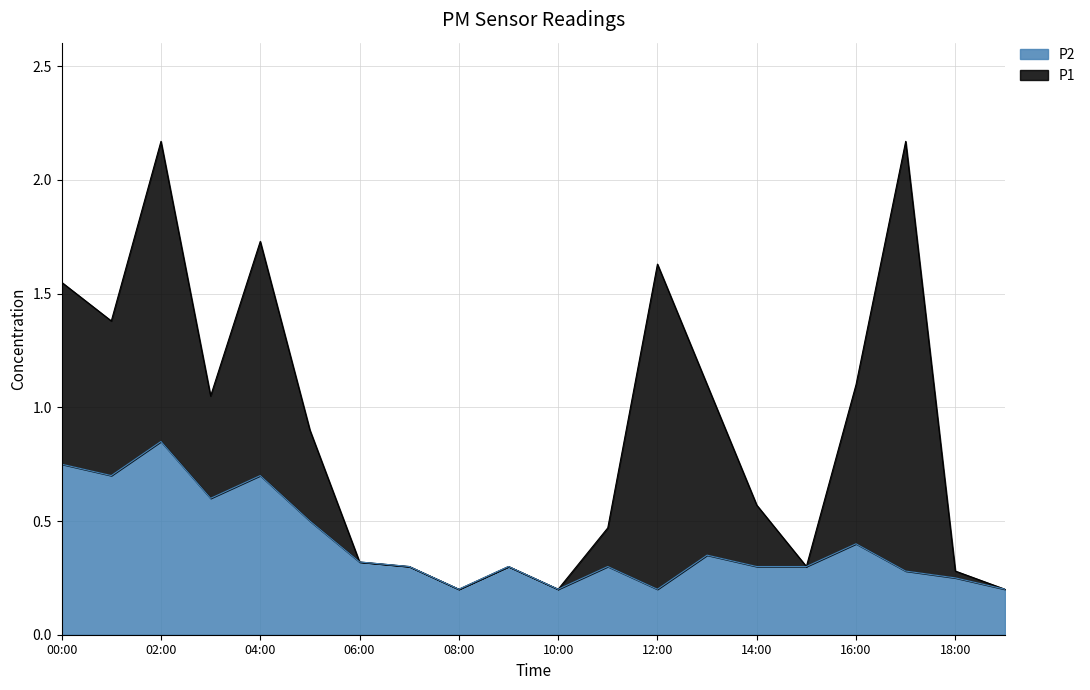

True or false: P2 and P1 intersect in this chart.

False